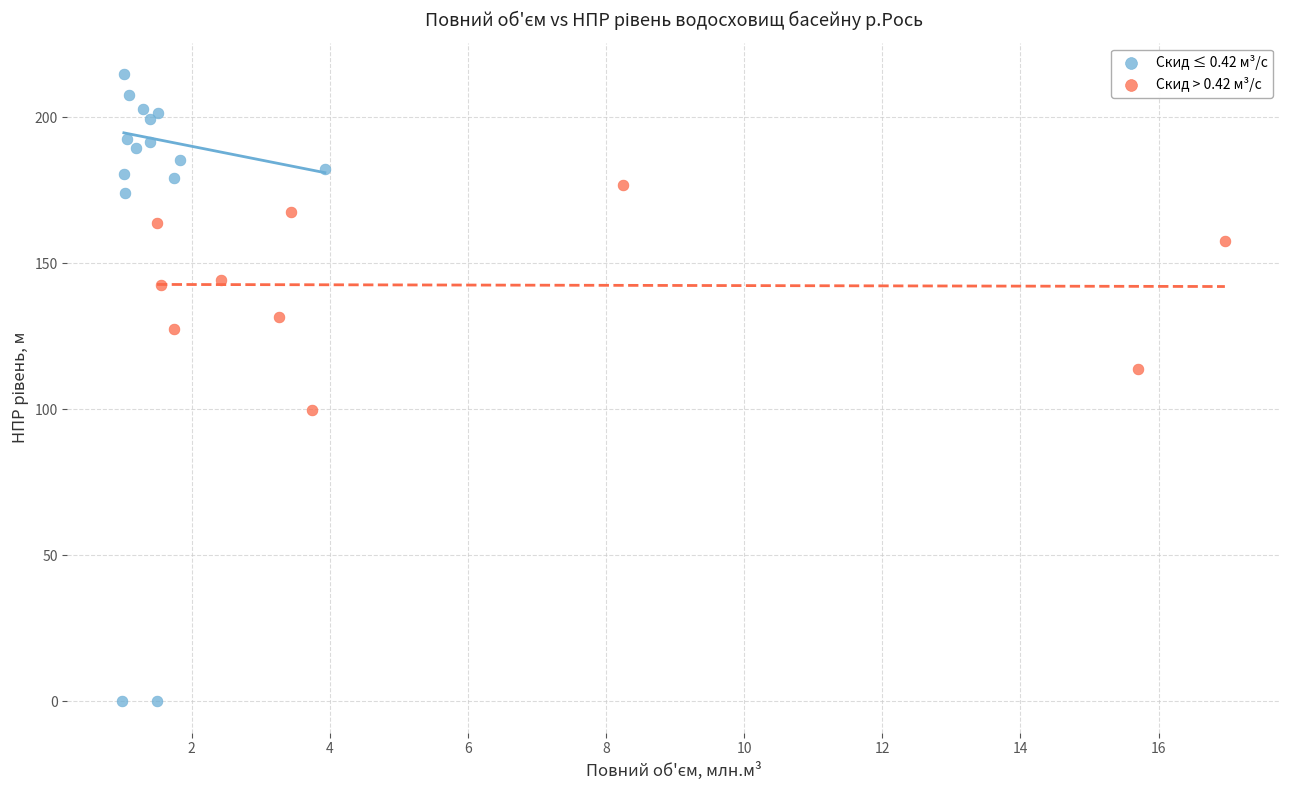

Which series has the largest Y range (max minus min)?

Скид ≤ 0.42 м³/с